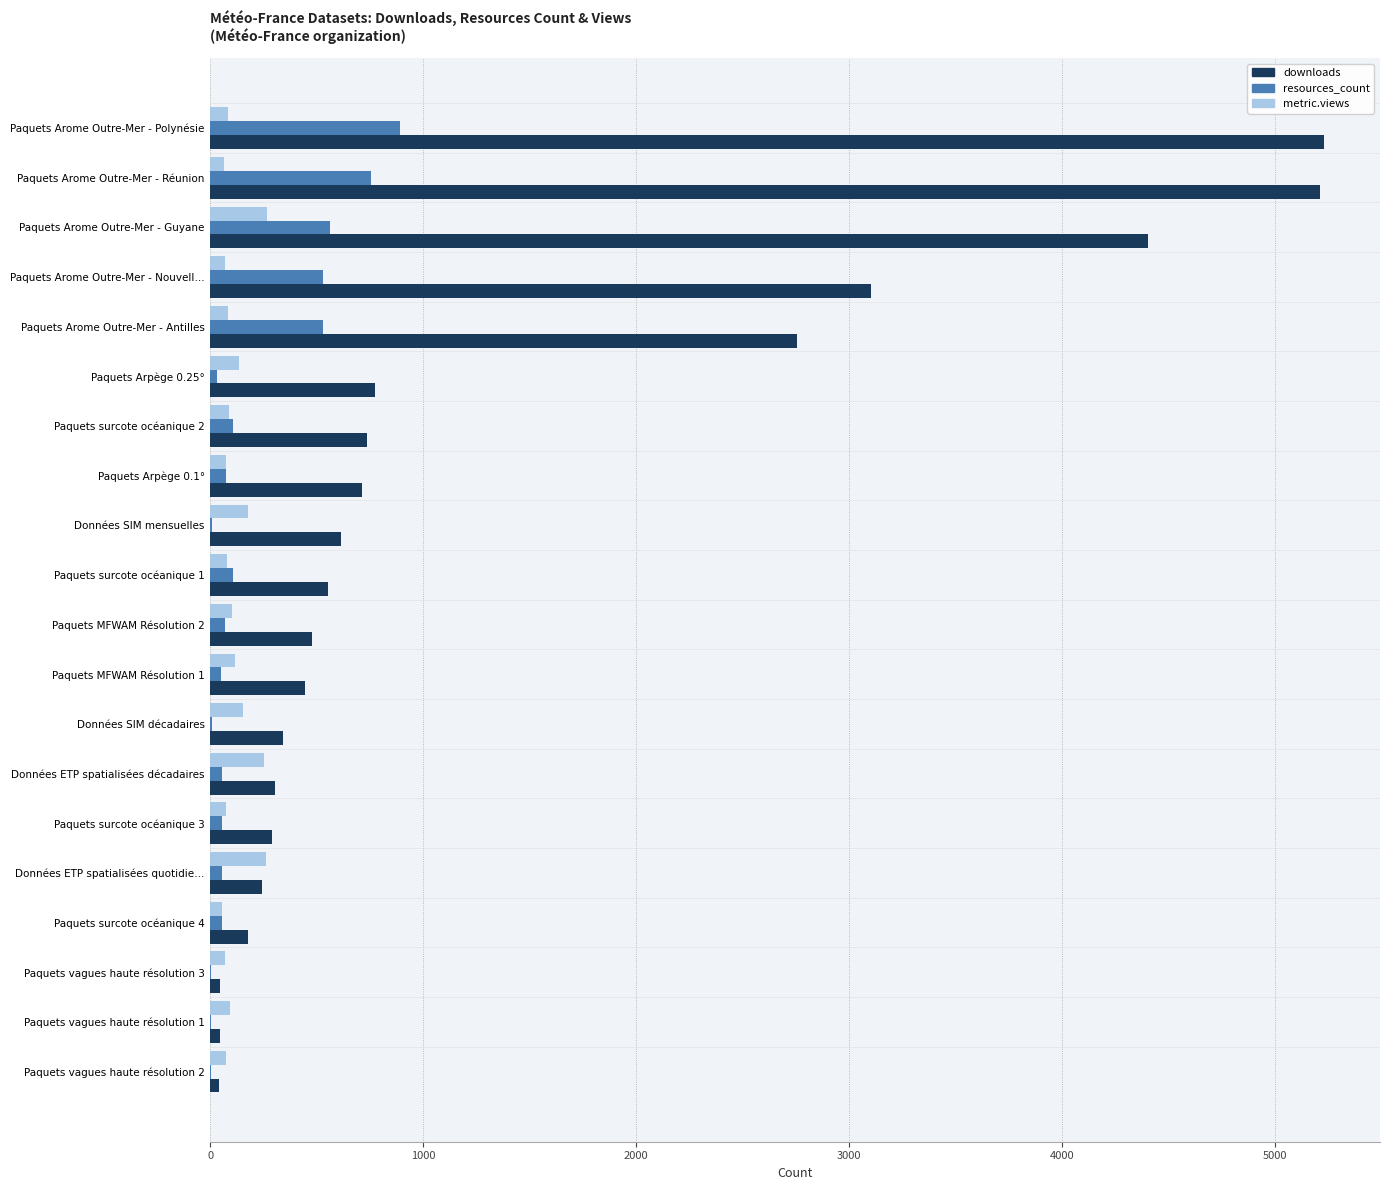

Which series has the largest total across all categories?

downloads